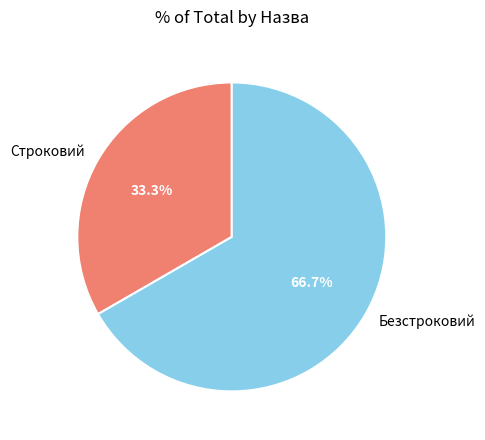

What is the total percentage of Безстроковий and Строковий?

100.0%